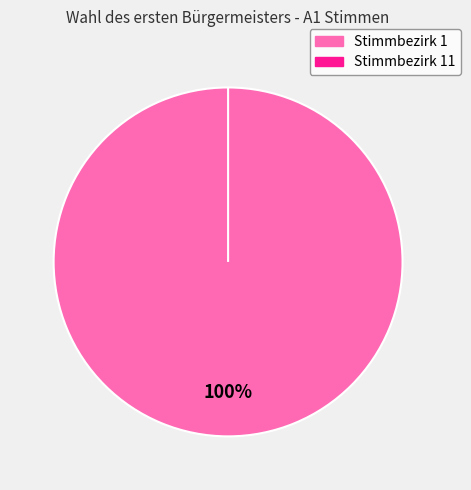

How many segments does this pie chart have?

2